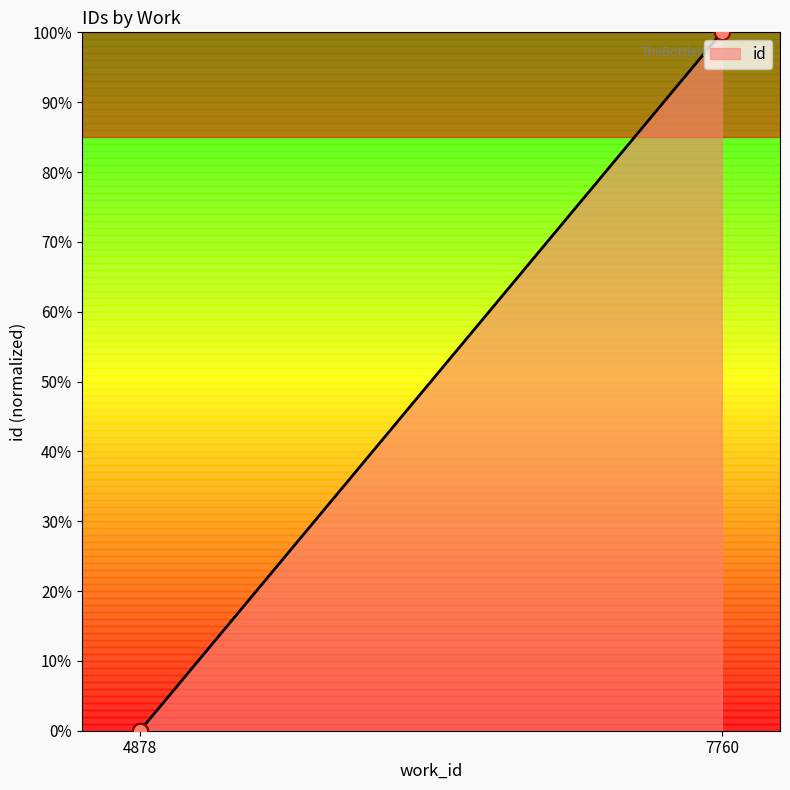

Between 4878 and 4878, which is larger?

4878